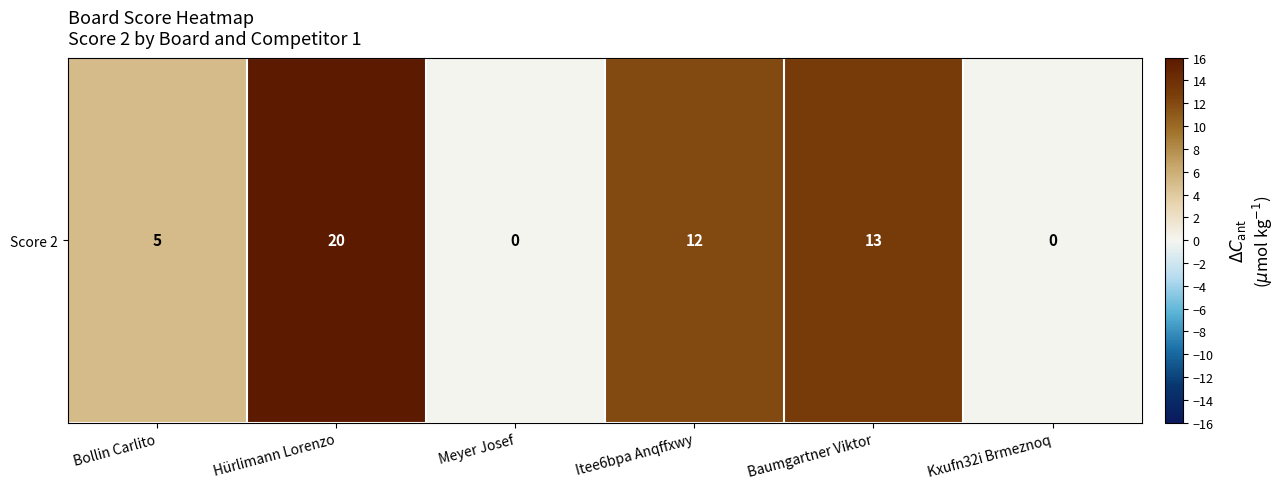

Rank the categories by value from lowest to highest.

Meyer Josef, Kxufn32i Brmeznoq, Bollin Carlito, Itee6bpa Anqffxwy, Baumgartner Viktor, Hürlimann Lorenzo